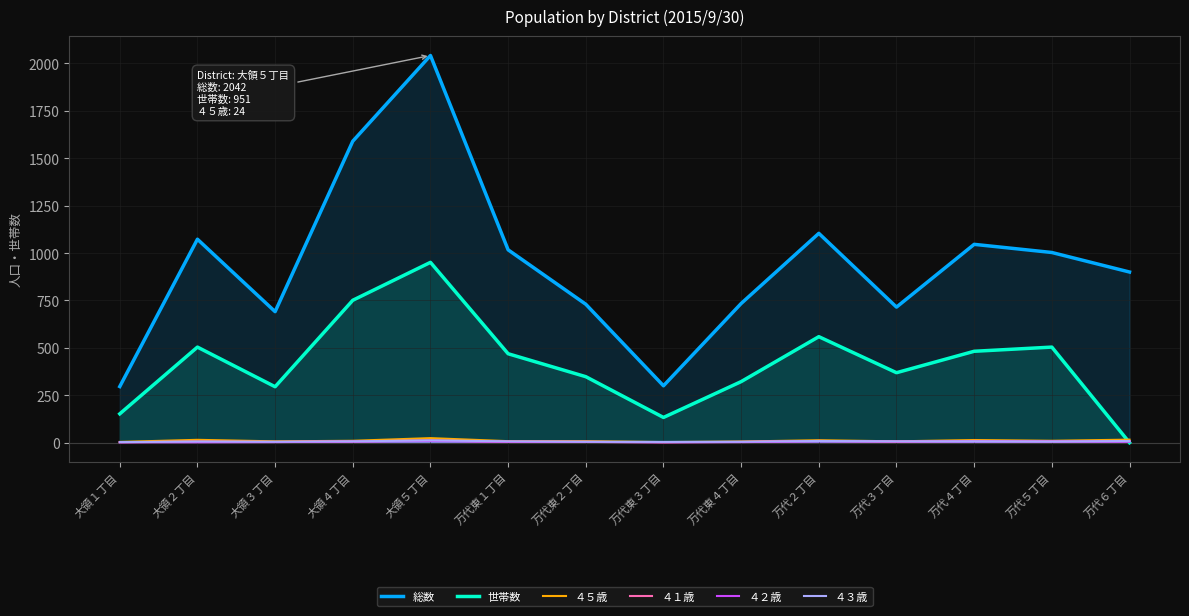

Which series has the largest total across all categories?

総数